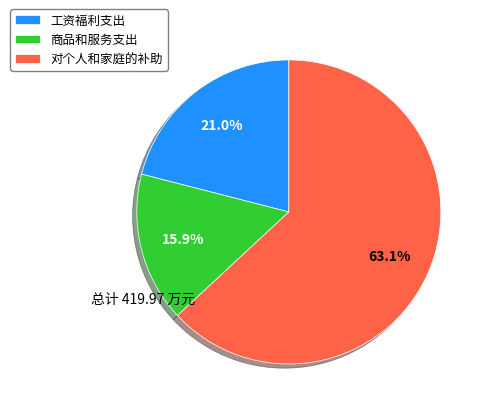

Which category has the smallest portion of the pie?

商品和服务支出